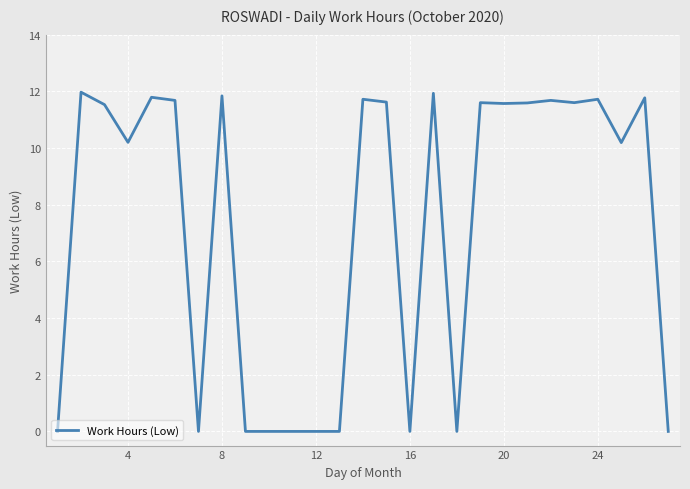

What is the difference between the maximum and minimum values?

12.0